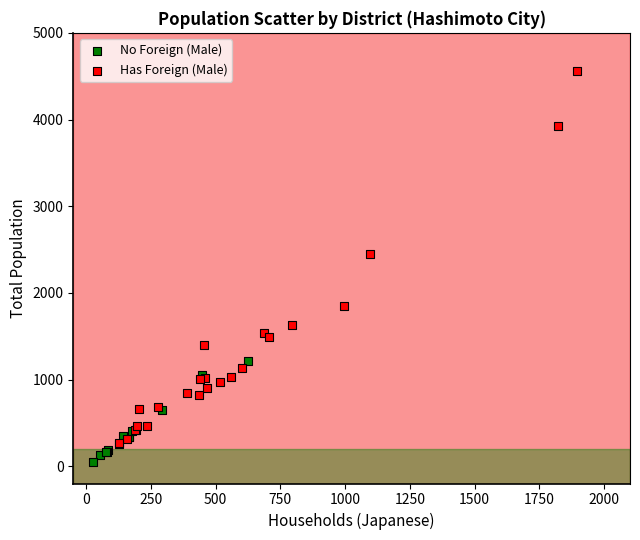

Which series has the widest spread of Y values?

Has Foreign (Male)